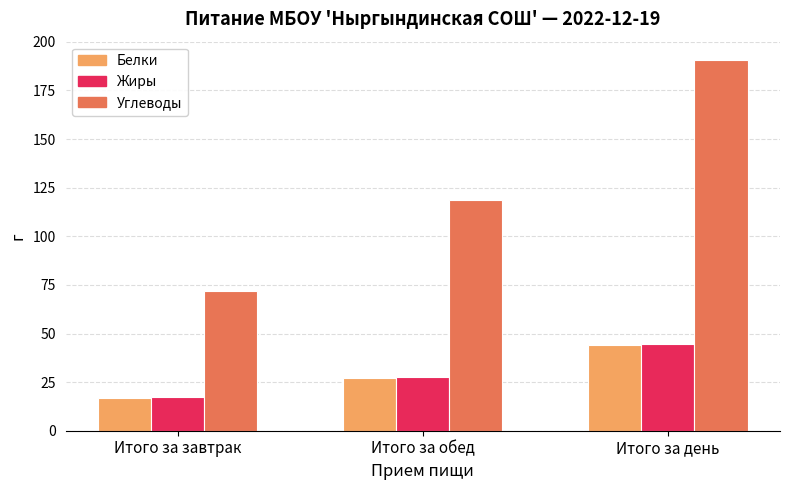

How many data points in Углеводы are less than 118?

1